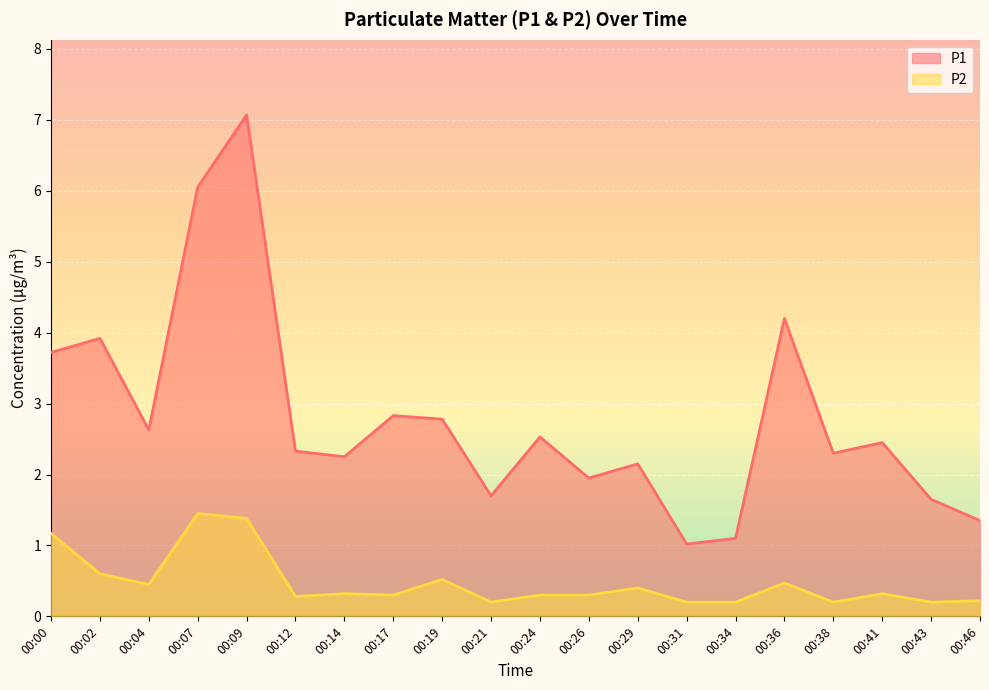

Rank the categories by P2 value from highest to lowest.

00:07, 00:09, 00:00, 00:02, 00:19, 00:36, 00:04, 00:29, 00:14, 00:41, 00:17, 00:24, 00:26, 00:12, 00:46, 00:21, 00:31, 00:34, 00:38, 00:43